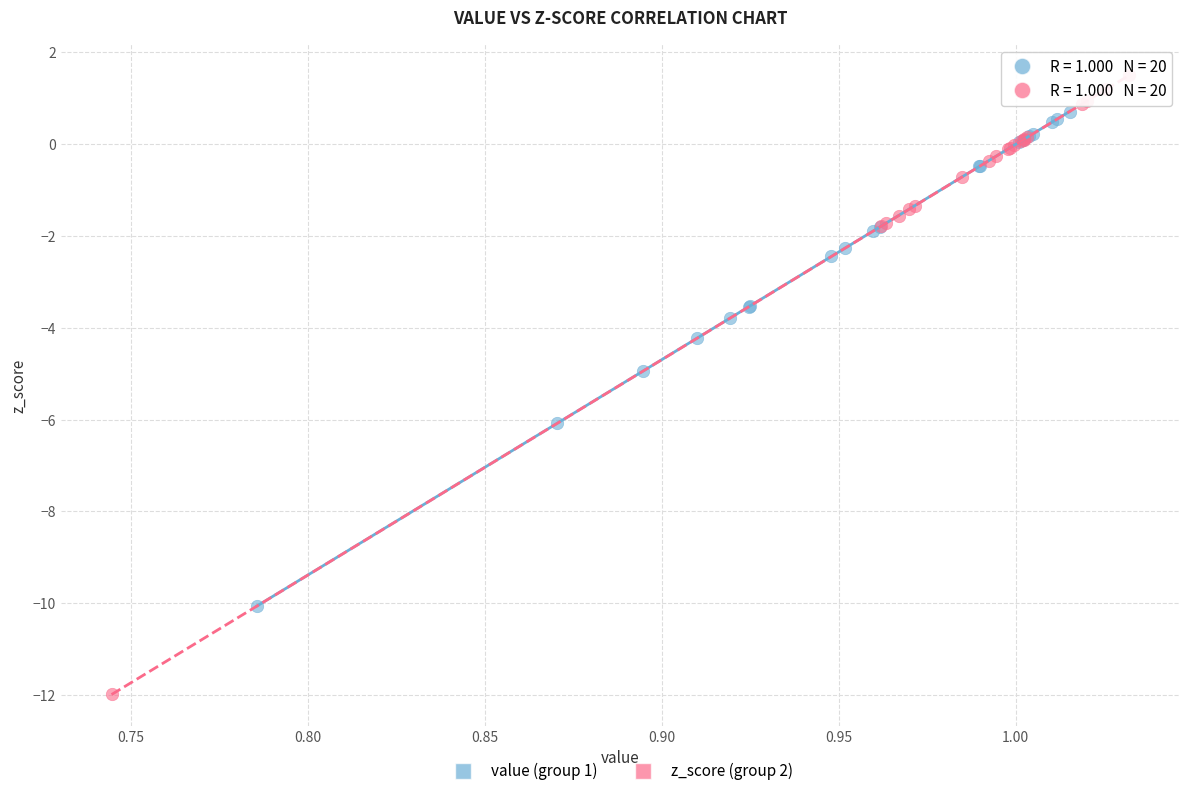

Which series reaches the minimum Y coordinate?

z_score (group 2)